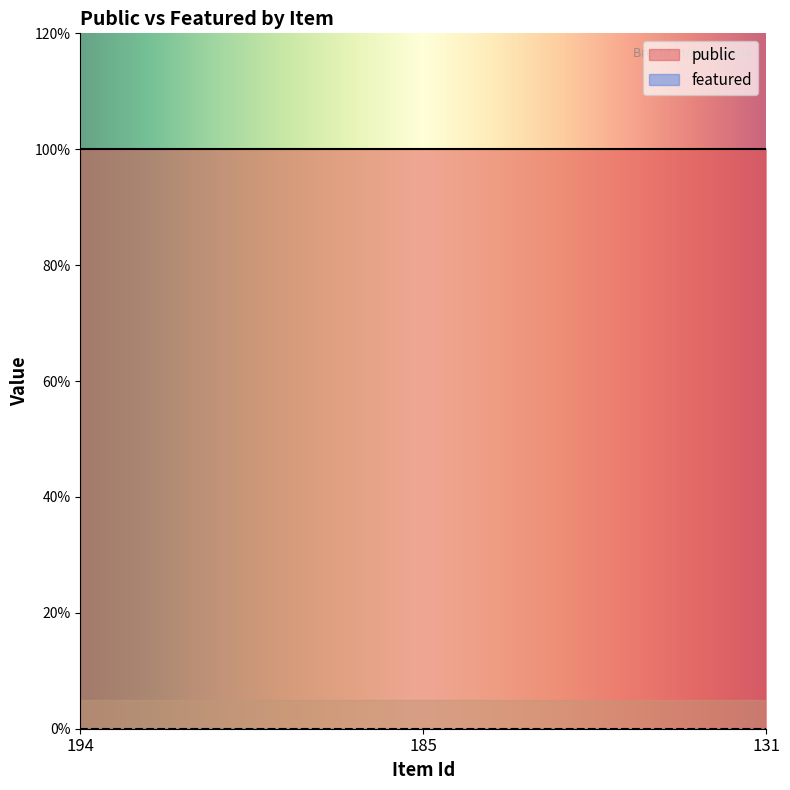

Which series has the widest spread of values?

public